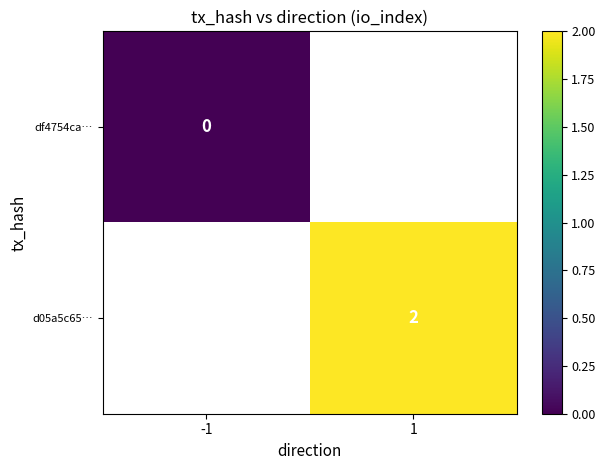

The value of d05a5c65… at 1 is 2. True or false?

True